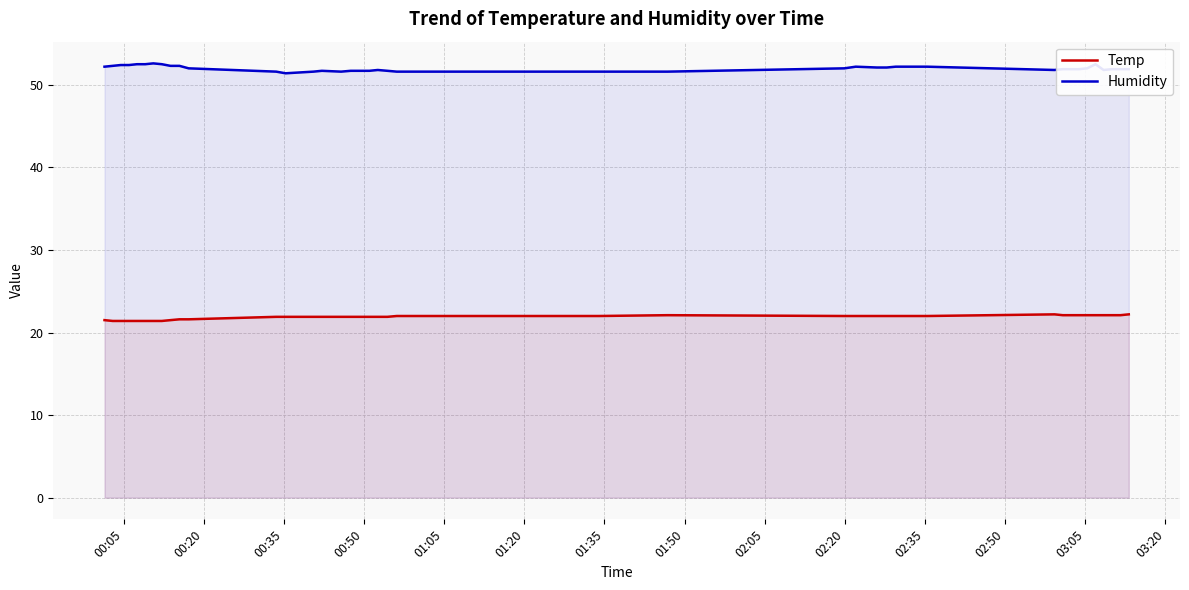

What is the difference between the maximum and minimum values in the Humidity series?

1.2